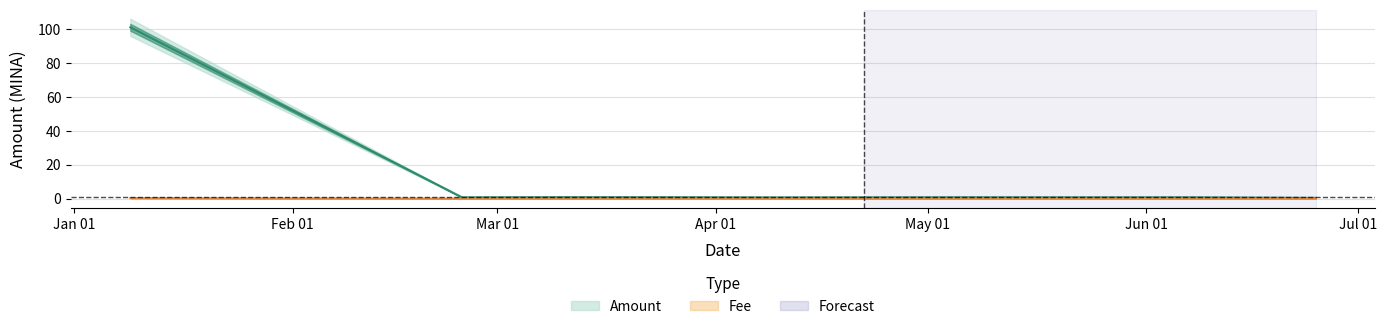

At how many categories does at least one series exceed 65?

1